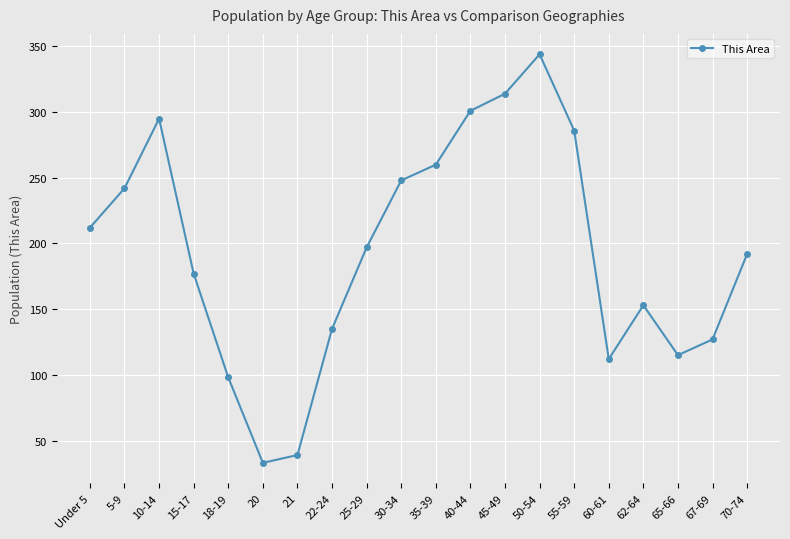

What is the sum of the values at 5-9 and 55-59?

528